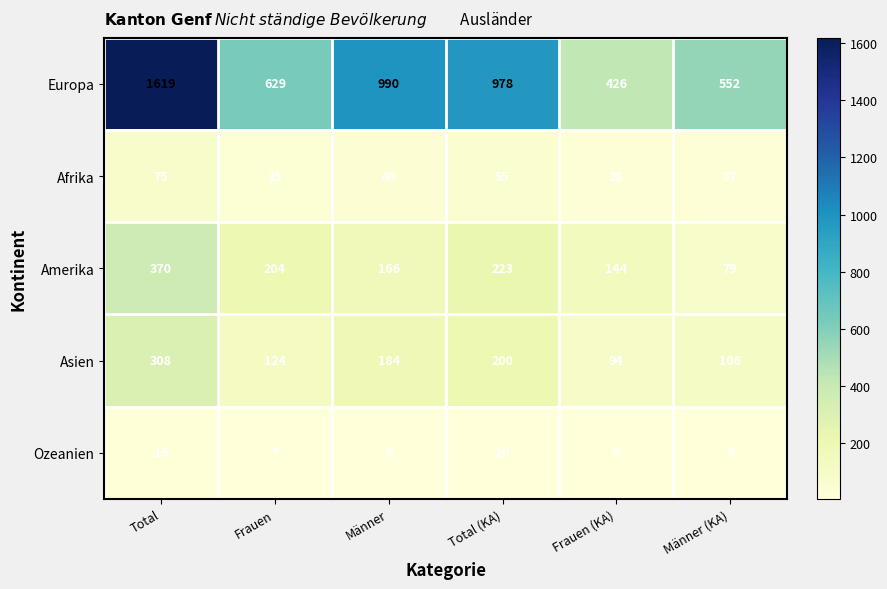

Where does the Asien series first go above 184?

Total